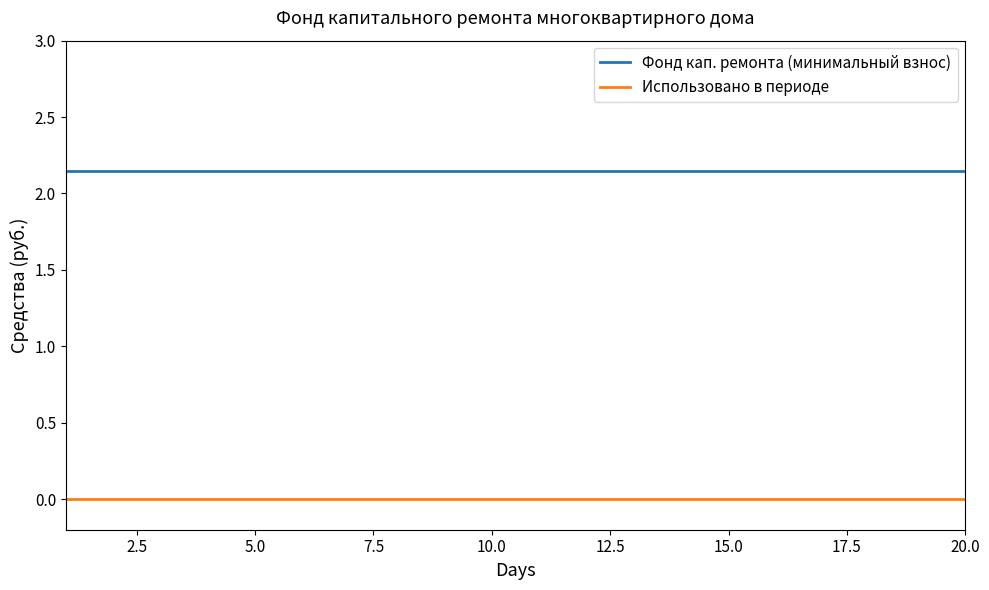

List the series in order of their peak value, highest first.

Фонд кап. ремонта (минимальный взнос), Использовано в периоде